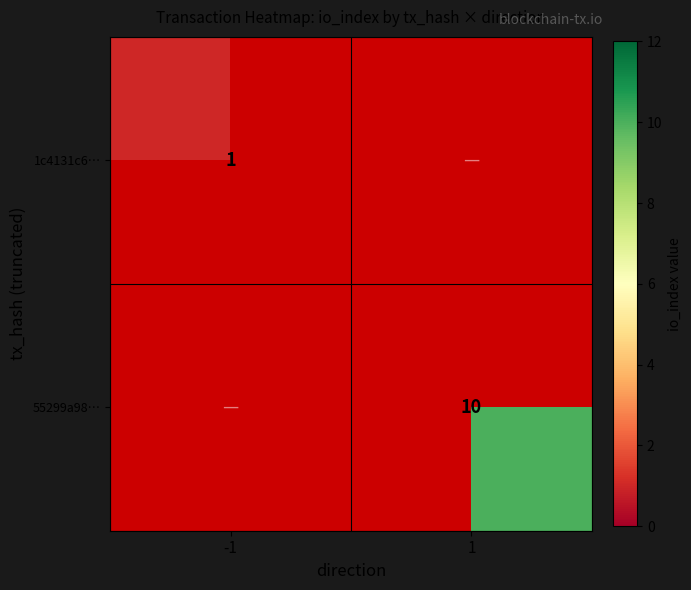

The value of 55299a98… at 1 is 17. True or false?

False